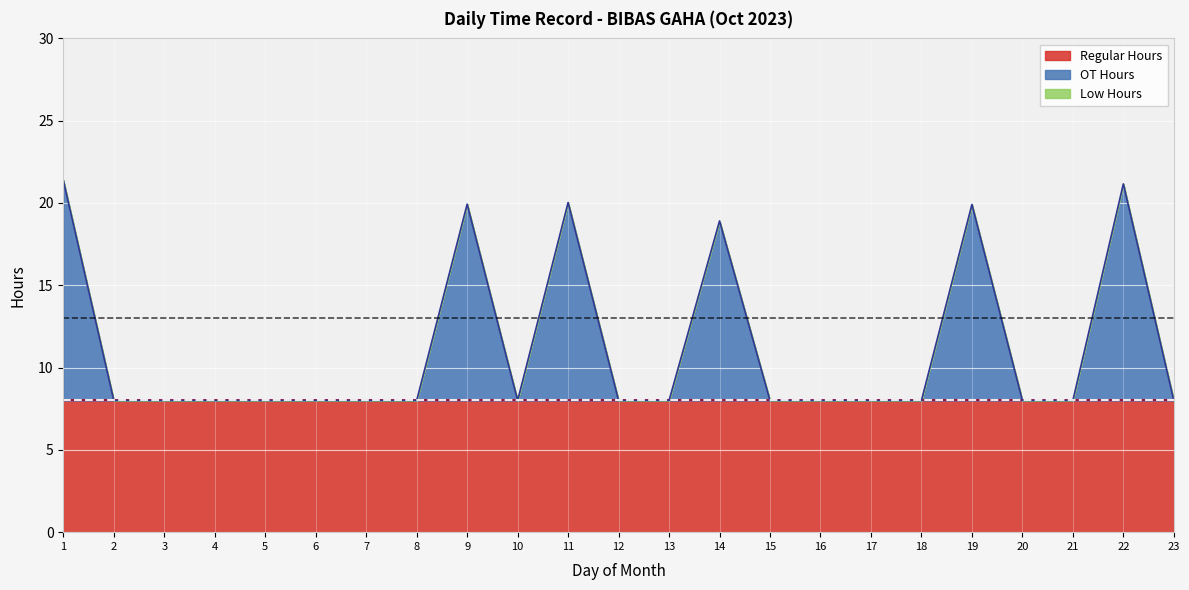

Reading right to left, what are all the values shown in this chart?

OT Hours: 0.0	13.2	0.0	0.0	11.9	0.0	0.0	0.0	0.0	10.9	0.0	0.0	12.0	0.0	11.9	0.0	0.0	0.0	0.0	0.0	0.0	0.0	13.4
Low Hours: 0.0	0.0	0.0	0.0	0.0	0.0	0.0	0.0	0.0	0.0	0.0	0.0	0.0	0.0	0.0	0.0	0.0	0.0	0.0	0.0	0.0	0.0	0.0
Regular Hours: 8.0	8.0	8.0	8.0	8.0	8.0	8.0	8.0	8.0	8.0	8.0	8.0	8.0	8.0	8.0	8.0	8.0	8.0	8.0	8.0	8.0	8.0	8.0